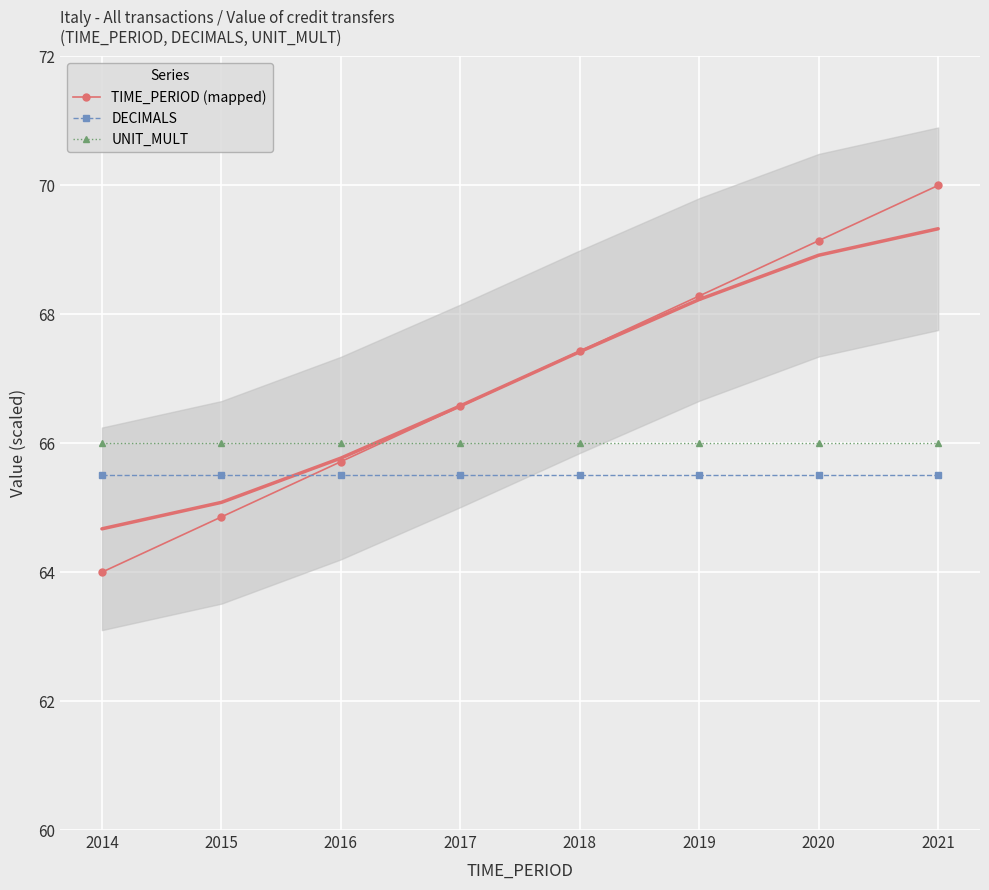

Reading left to right, list all the values displayed in this chart.

TIME_PERIOD (mapped): 2014=64.0	2015=64.9	2016=65.7	2017=66.6	2018=67.4	2019=68.3	2020=69.1	2021=70.0
DECIMALS: 2014=65.5	2015=65.5	2016=65.5	2017=65.5	2018=65.5	2019=65.5	2020=65.5	2021=65.5
UNIT_MULT: 2014=66.0	2015=66.0	2016=66.0	2017=66.0	2018=66.0	2019=66.0	2020=66.0	2021=66.0